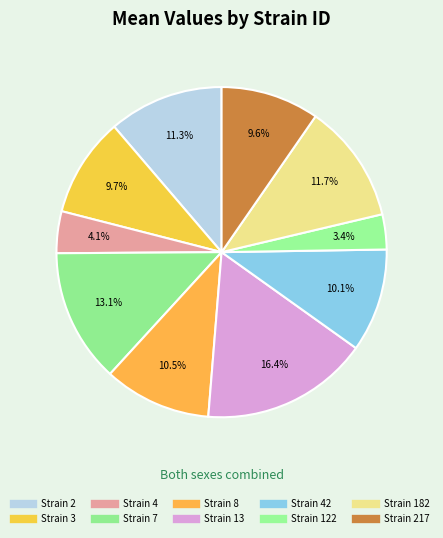

Which category has the biggest portion of the pie?

13